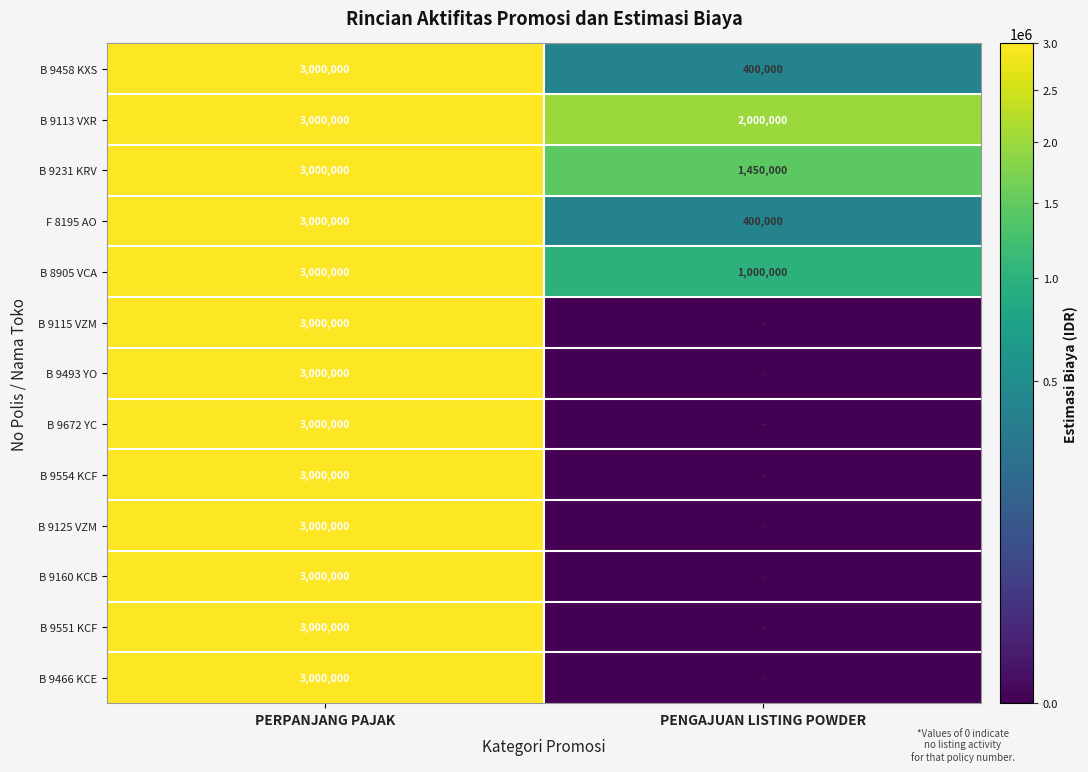

Is the value of B 9493 YO at PERPANJANG PAJAK greater than the value of F 8195 AO at PENGAJUAN LISTING POWDER?

Yes